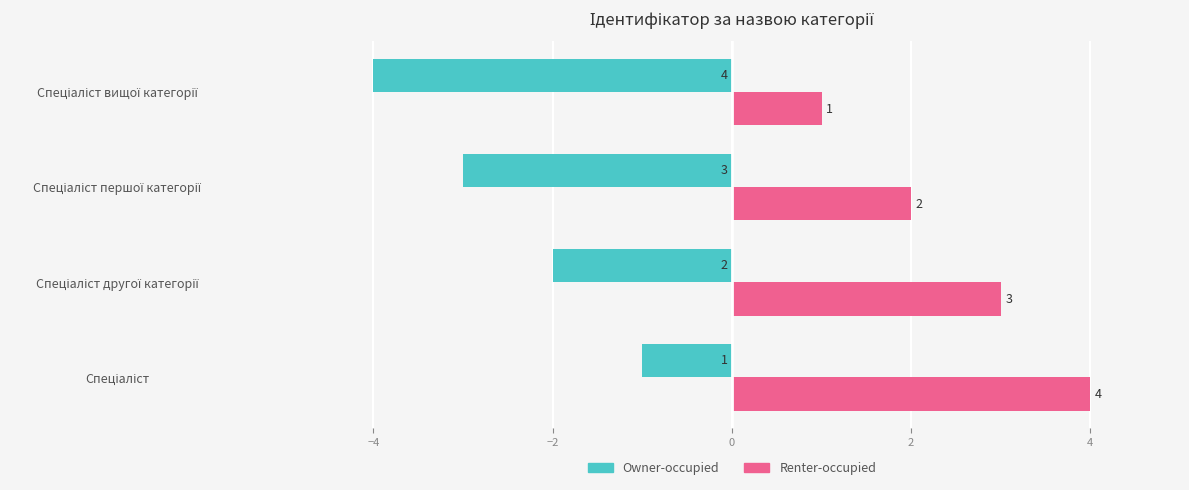

At how many categories does at least one series exceed 0?

4